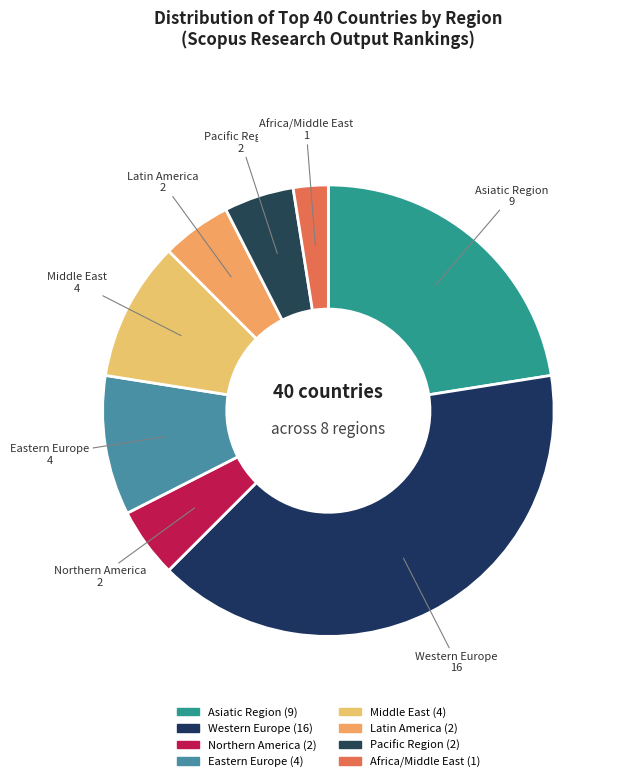

Do Latin America and Africa/Middle East together represent more than half of the pie?

No